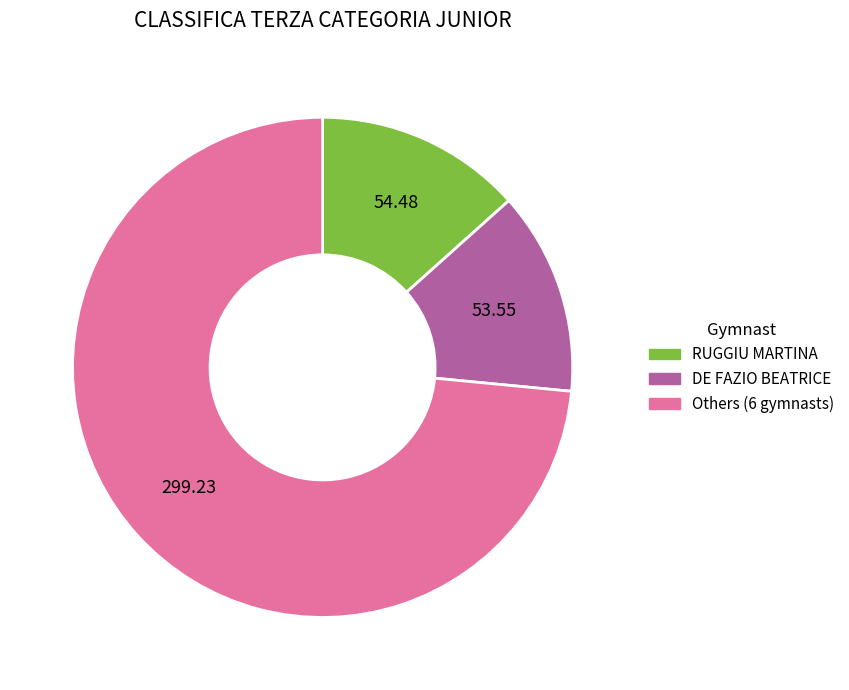

Is there a majority slice in this chart?

Yes